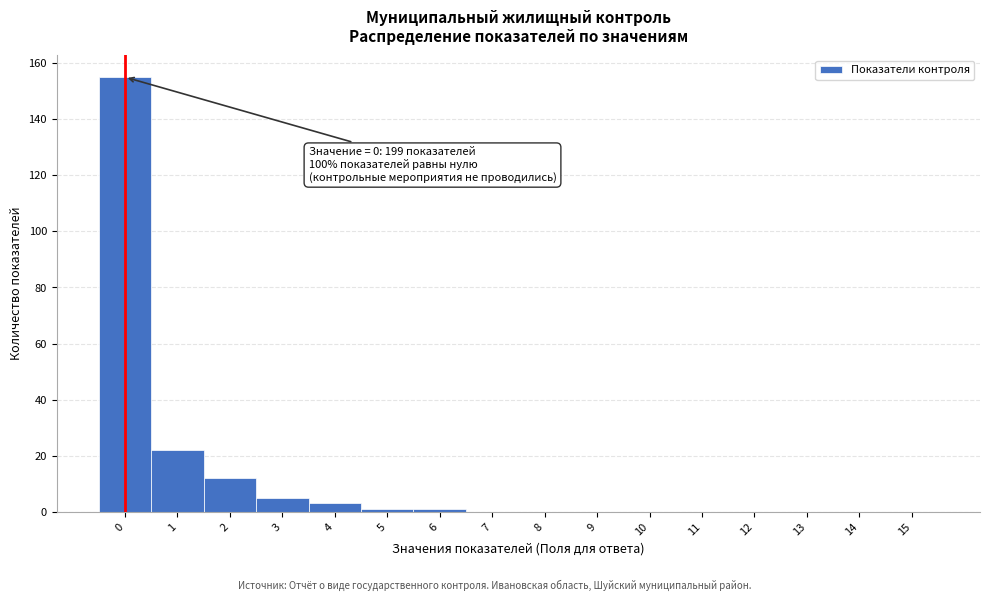

Reading left to right, list all the values displayed in this chart.

0=155	1=22	2=12	3=5	4=3	5=1	6=1	7=0	8=0	9=0	10=0	11=0	12=0	13=0	14=0	15=0